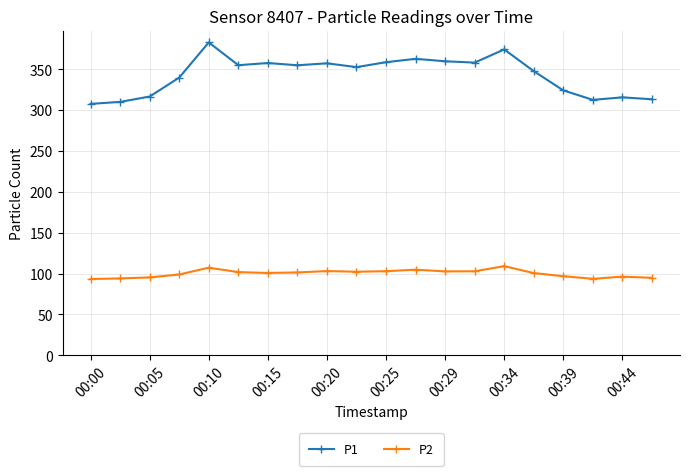

What are all the series names shown in the legend?

P1, P2